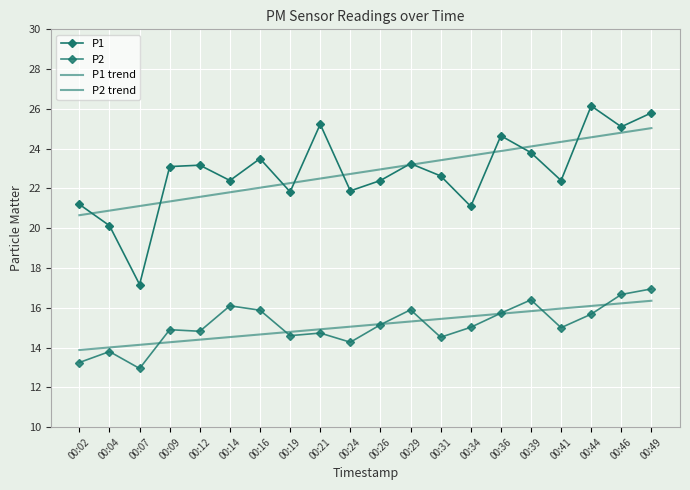

Reading right to left, extract all data points from this chart.

P1: 25.8	25.1	26.1	22.4	23.8	24.6	21.1	22.6	23.2	22.4	21.9	25.2	21.8	23.5	22.4	23.2	23.1	17.2	20.1	21.2
P2: 16.9	16.7	15.7	15.0	16.4	15.7	15.0	14.5	15.9	15.2	14.3	14.7	14.6	15.9	16.1	14.8	14.9	12.9	13.8	13.2
P1 trend: 25.0	24.8	24.6	24.3	24.1	23.9	23.7	23.4	23.2	23.0	22.7	22.5	22.3	22.0	21.8	21.6	21.3	21.1	20.9	20.7
P2 trend: 16.4	16.2	16.1	16.0	15.8	15.7	15.6	15.4	15.3	15.2	15.1	14.9	14.8	14.7	14.5	14.4	14.3	14.1	14.0	13.9